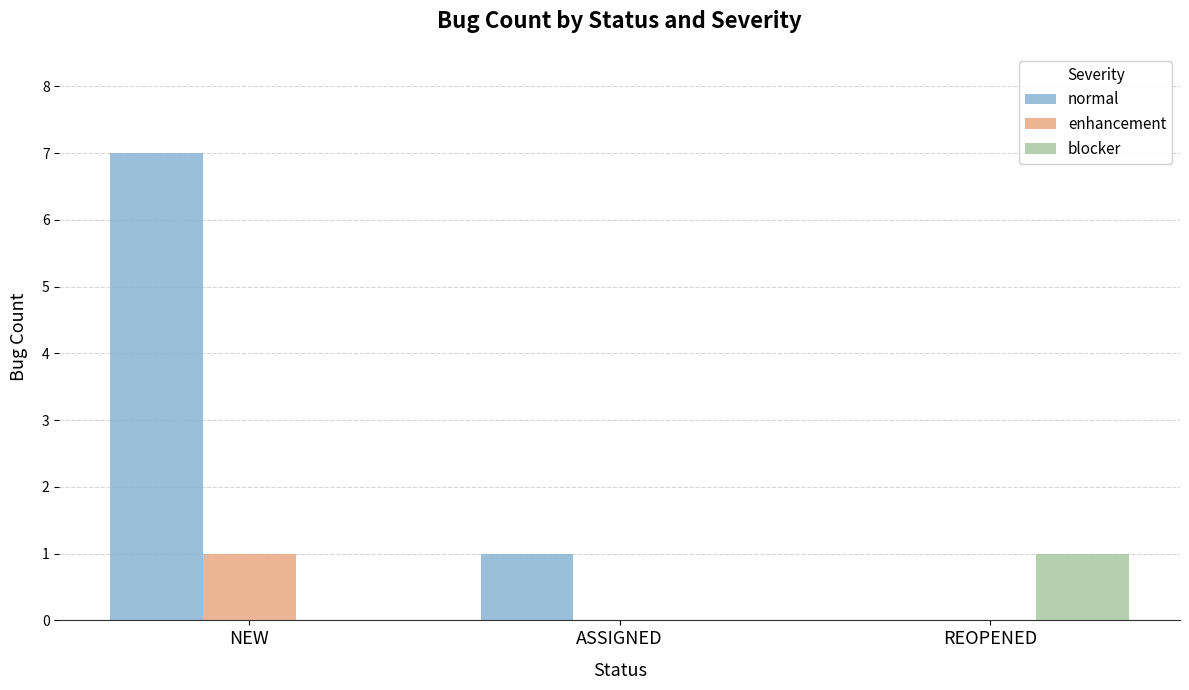

The value of normal at REOPENED is 3. True or false?

False